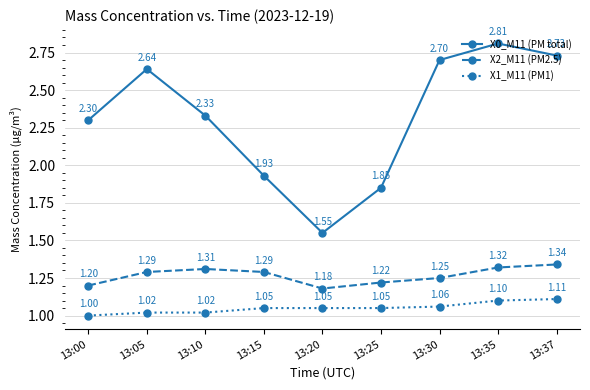

True or false: X0_M11 (PM total) has a value of 3.4 at 13:15.

False